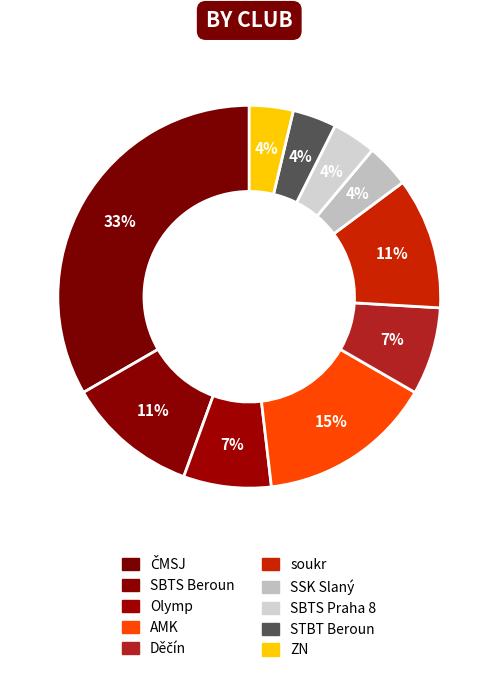

Combined, do SSK Slaný and STBT Beroun account for over 50%?

No